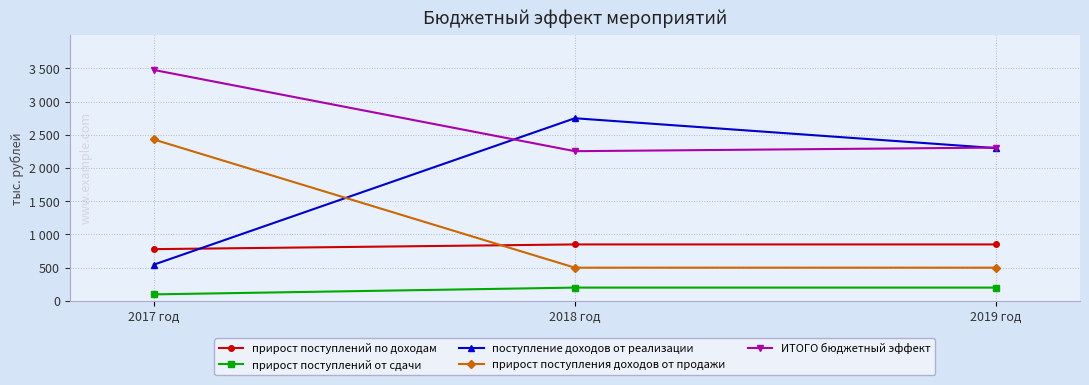

At 2019 год, list the series in order from largest to smallest.

ИТОГО бюджетный эффект, поступление доходов от реализации, прирост поступлений по доходам, прирост поступления доходов от продажи, прирост поступлений от сдачи